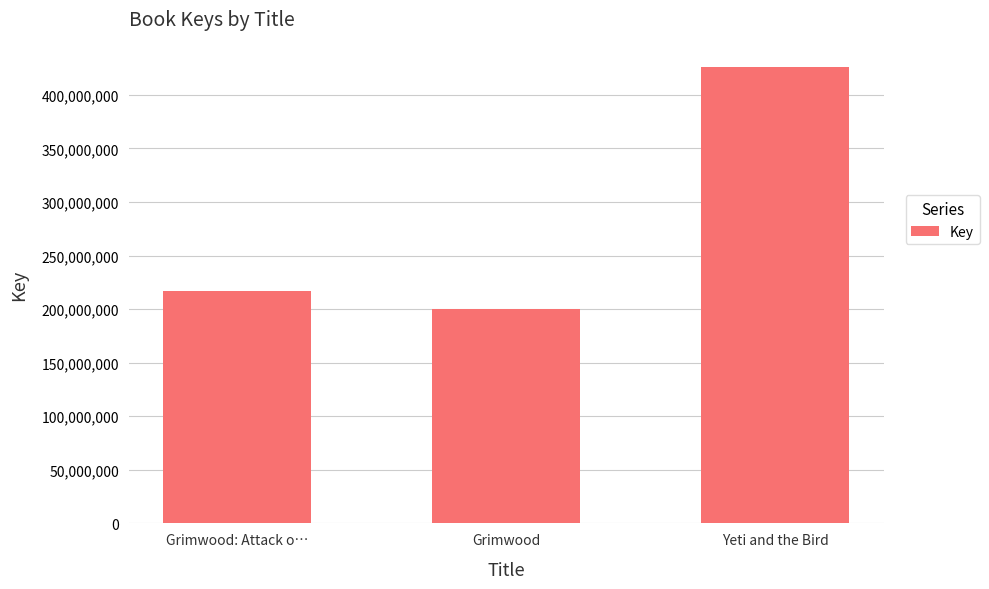

What is the approximate value at Yeti and the Bird?

425833567